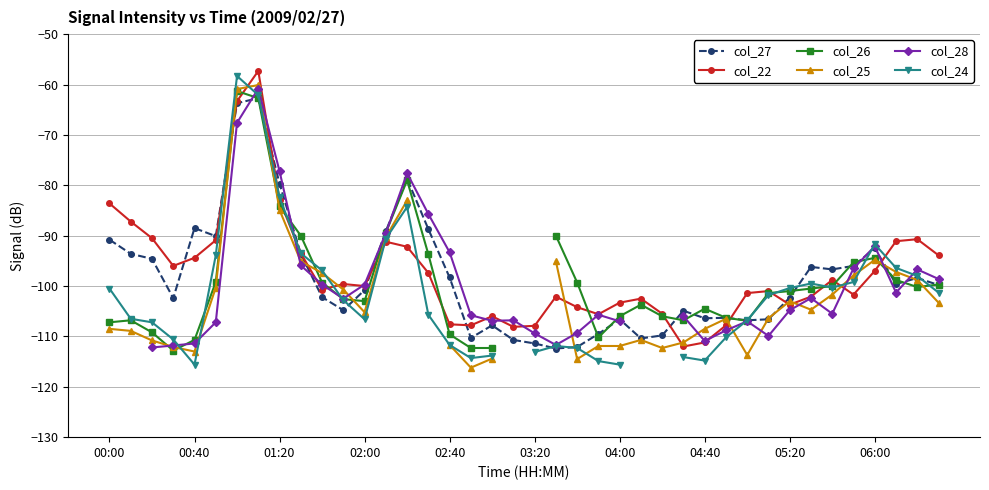

What is the value of the col_27 point at the 32nd from the left?

-106.6